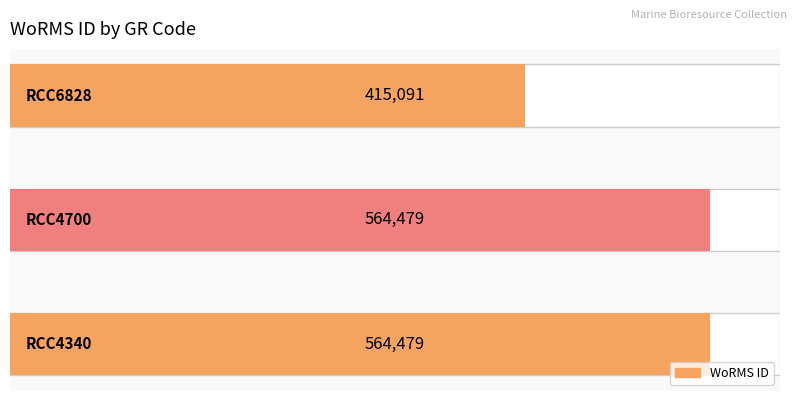

List the labels in order of value, smallest first.

RCC6828, RCC4340, RCC4700